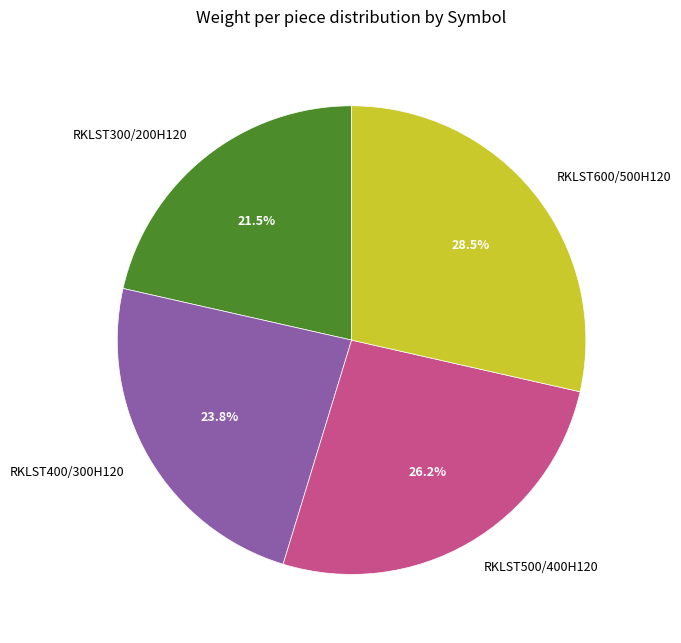

Between RKLST400/300H120 and RKLST500/400H120, which is larger?

RKLST500/400H120